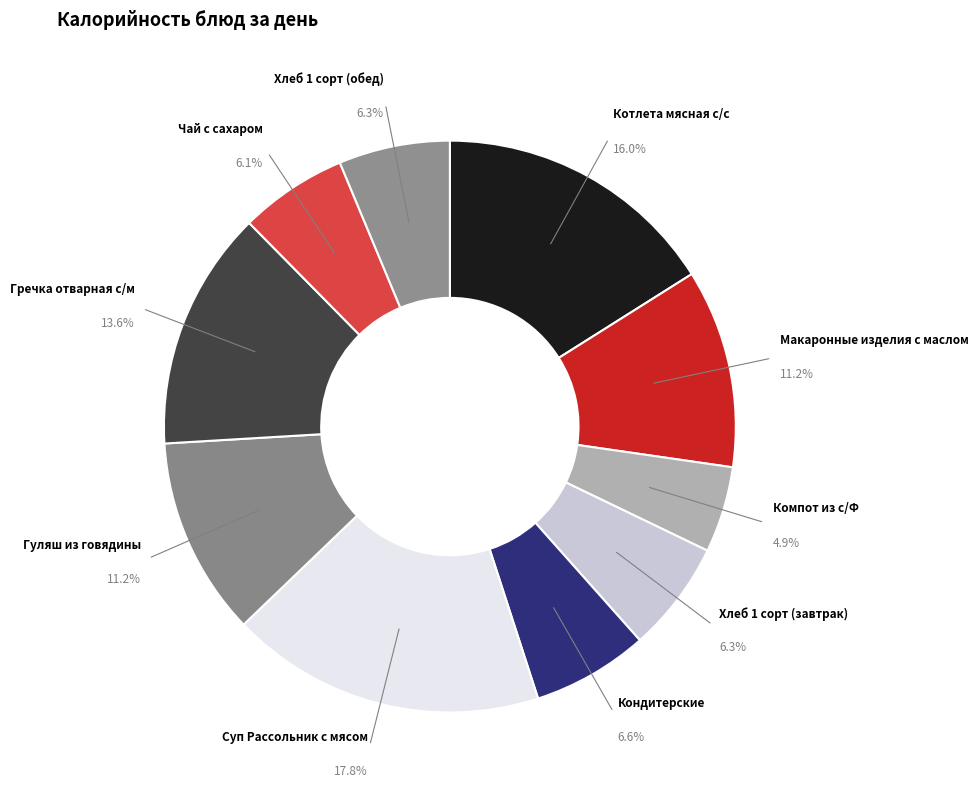

Count the number of slices in the pie.

10